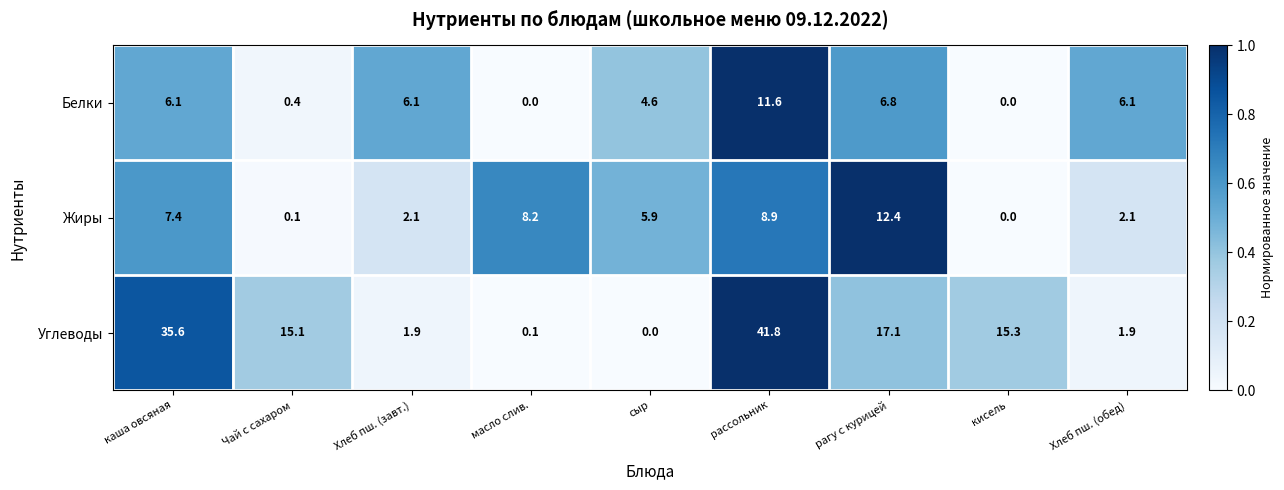

What is the difference between the Жиры values at каша овсяная and Хлеб пш. (завт.)?

5.3